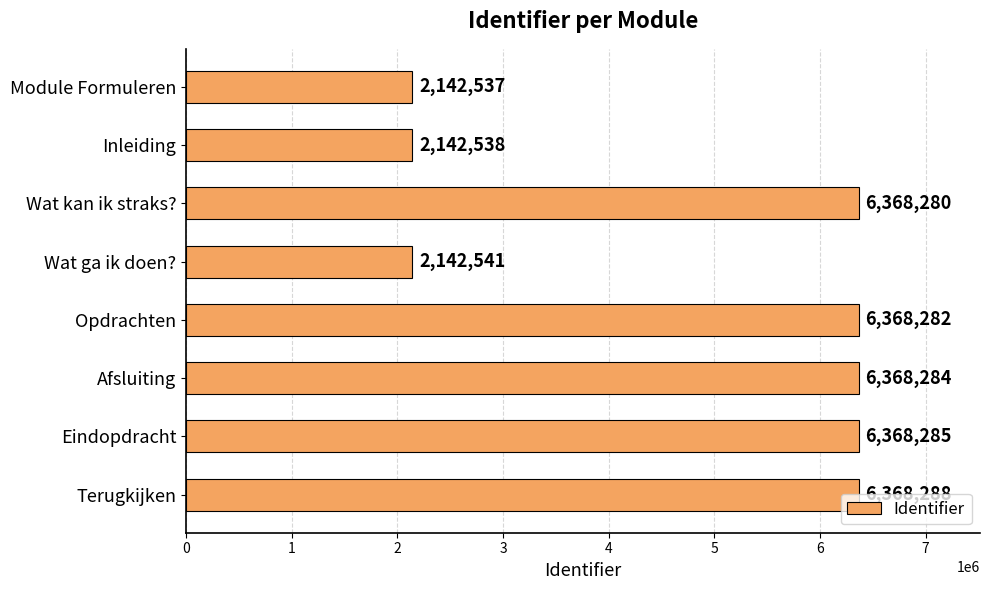

Rank the categories by value from highest to lowest.

Terugkijken, Eindopdracht, Afsluiting, Opdrachten, Wat kan ik straks?, Wat ga ik doen?, Inleiding, Module Formuleren